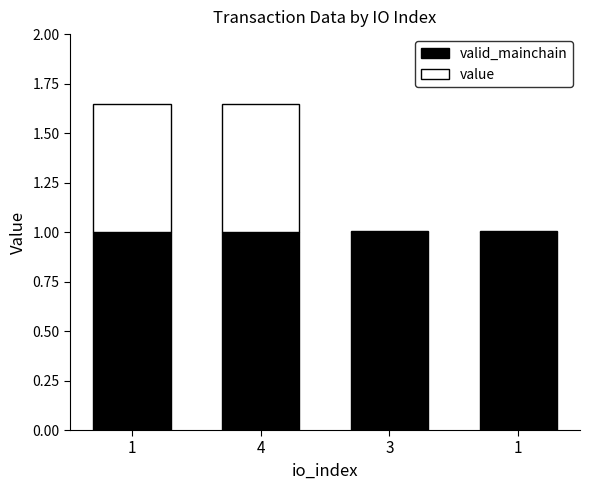

Which has a higher value, 3 or 4?

3